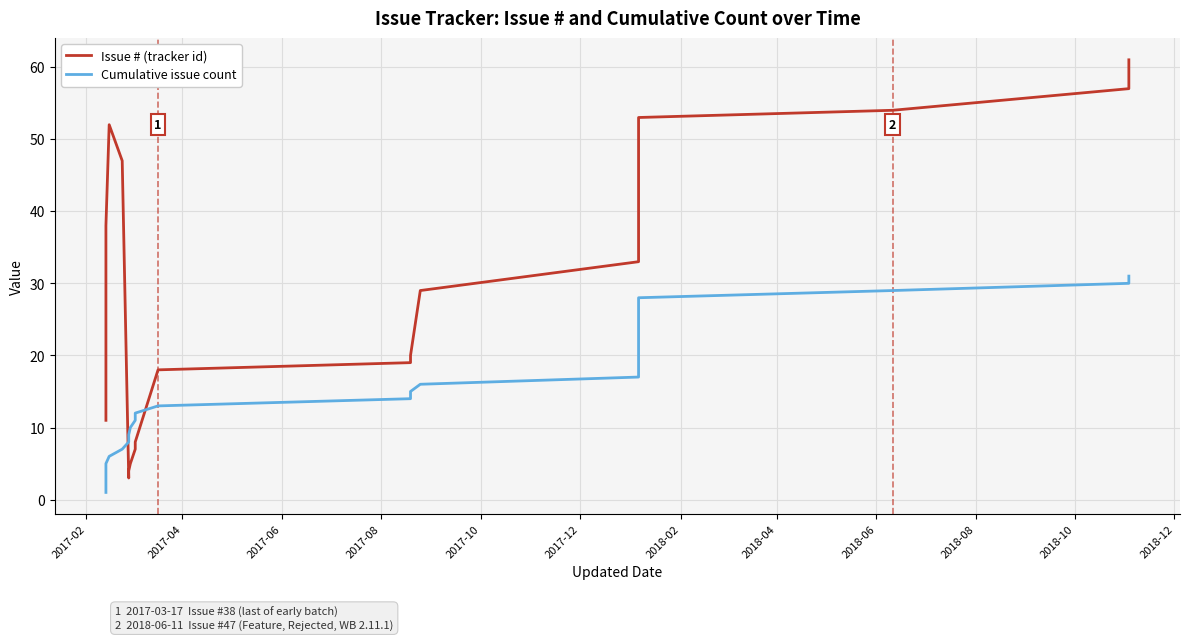

How many lines are shown in the chart?

2